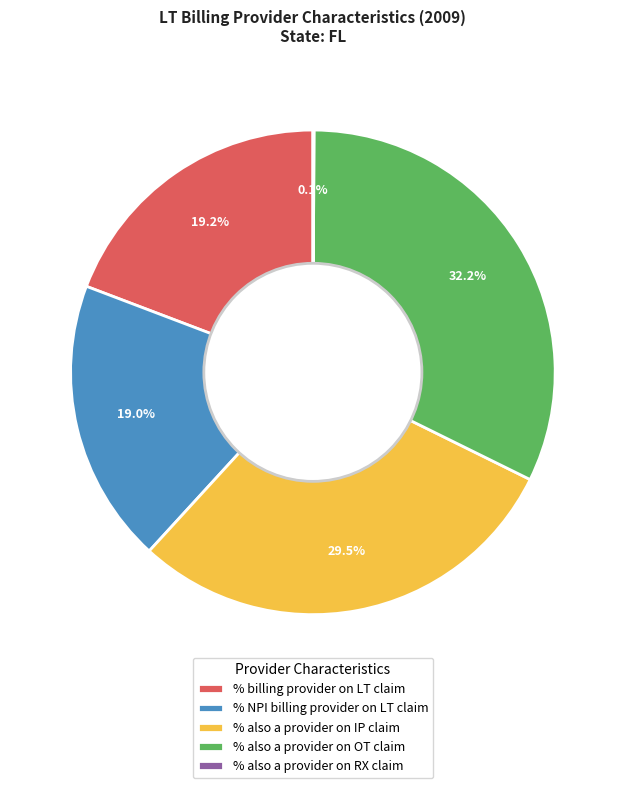

What percentage is NOT represented by % billing provider on LT claim?

80.8%